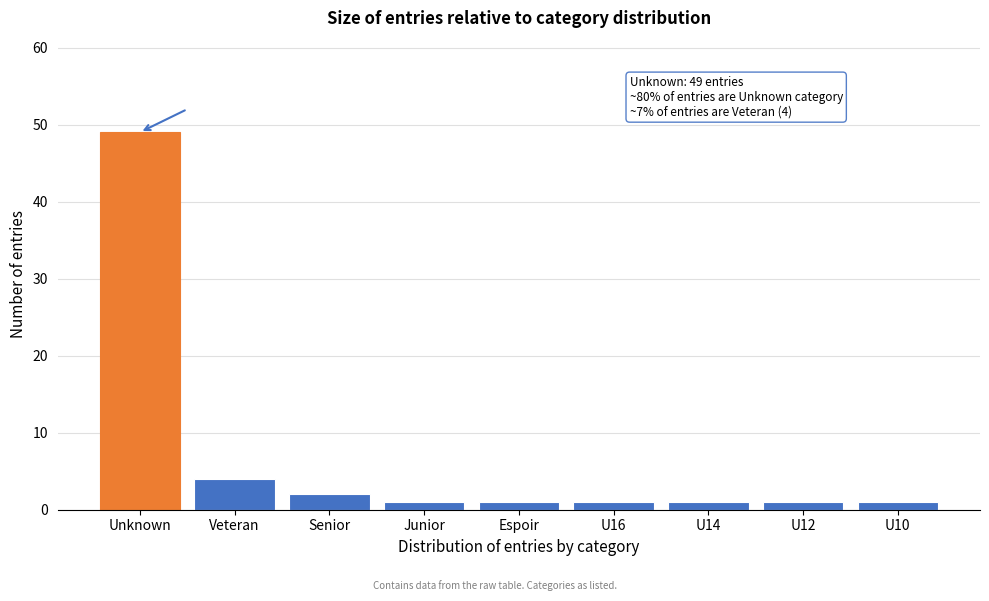

Reading right to left, what are all the values shown in this chart?

U10=1	U12=1	U14=1	U16=1	Espoir=1	Junior=1	Senior=2	Veteran=4	Unknown=49